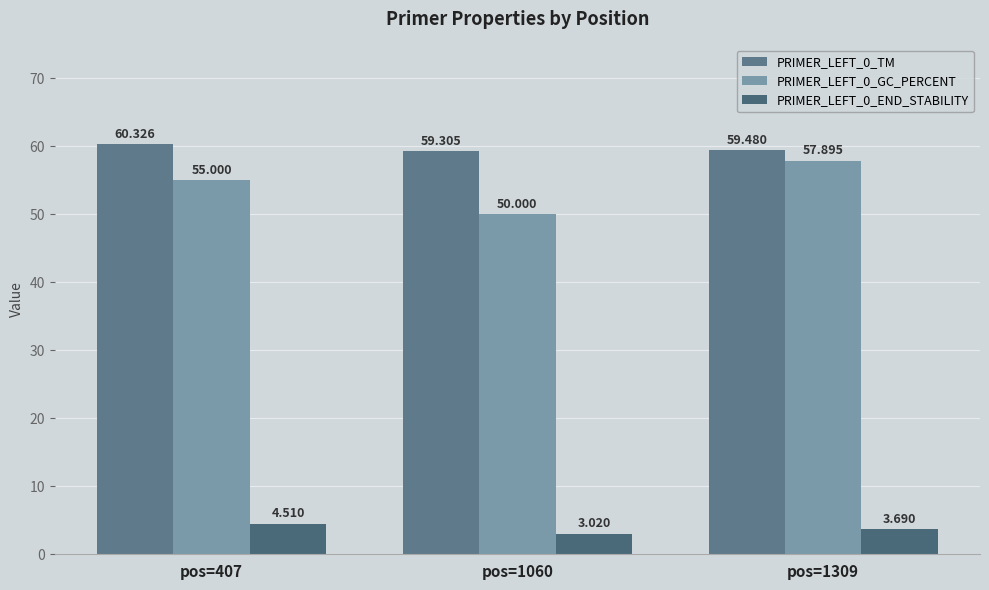

Are the bars grouped side by side (vs. stacked)?

Yes